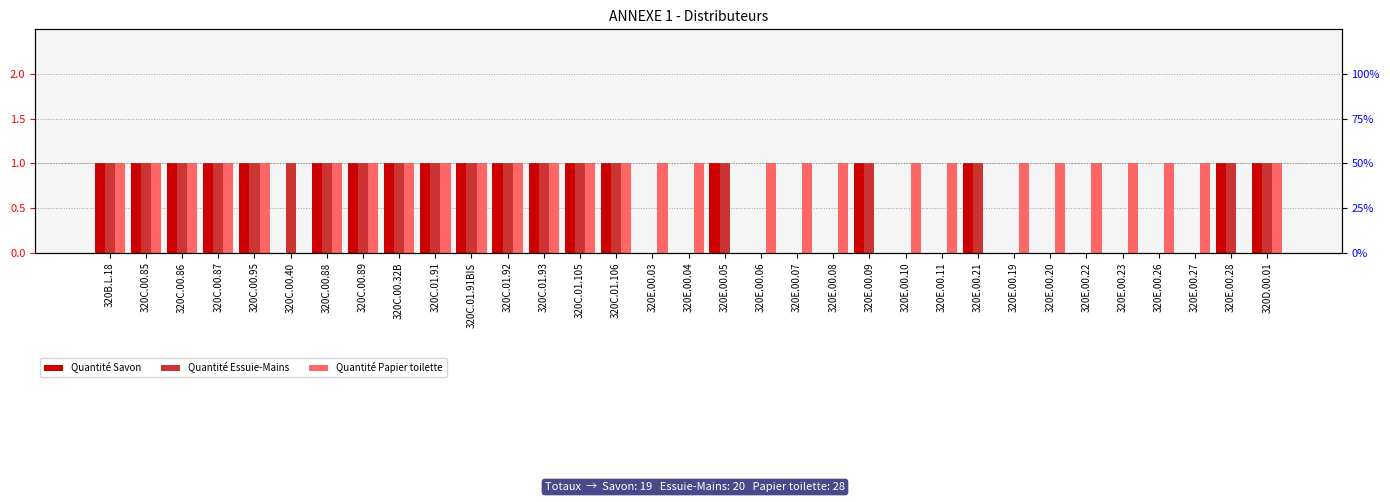

Which series has the largest range (max minus min)?

Quantité Savon